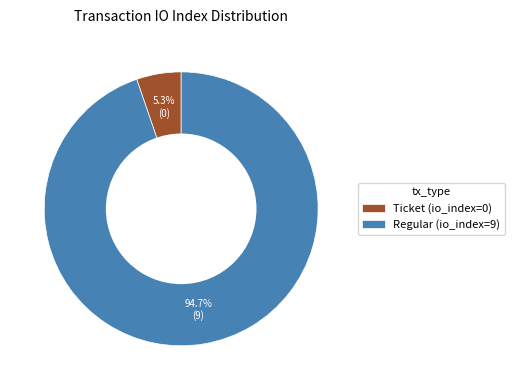

How many segments does this pie chart have?

2